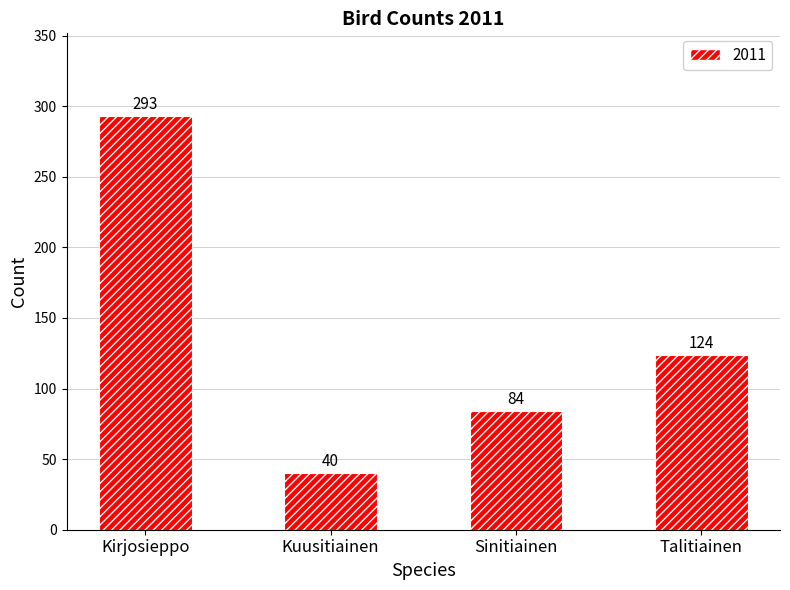

Which category has the lowest value across all series?

Kuusitiainen